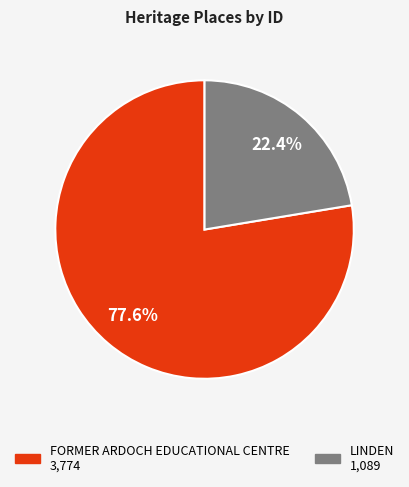

To the nearest percent, what portion does FORMER ARDOCH EDUCATIONAL CENTRE represent?

78%